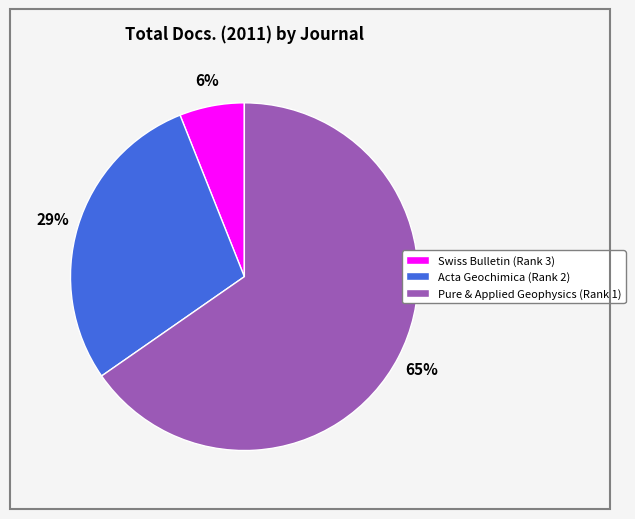

To the nearest percent, what is the average slice percentage?

33%